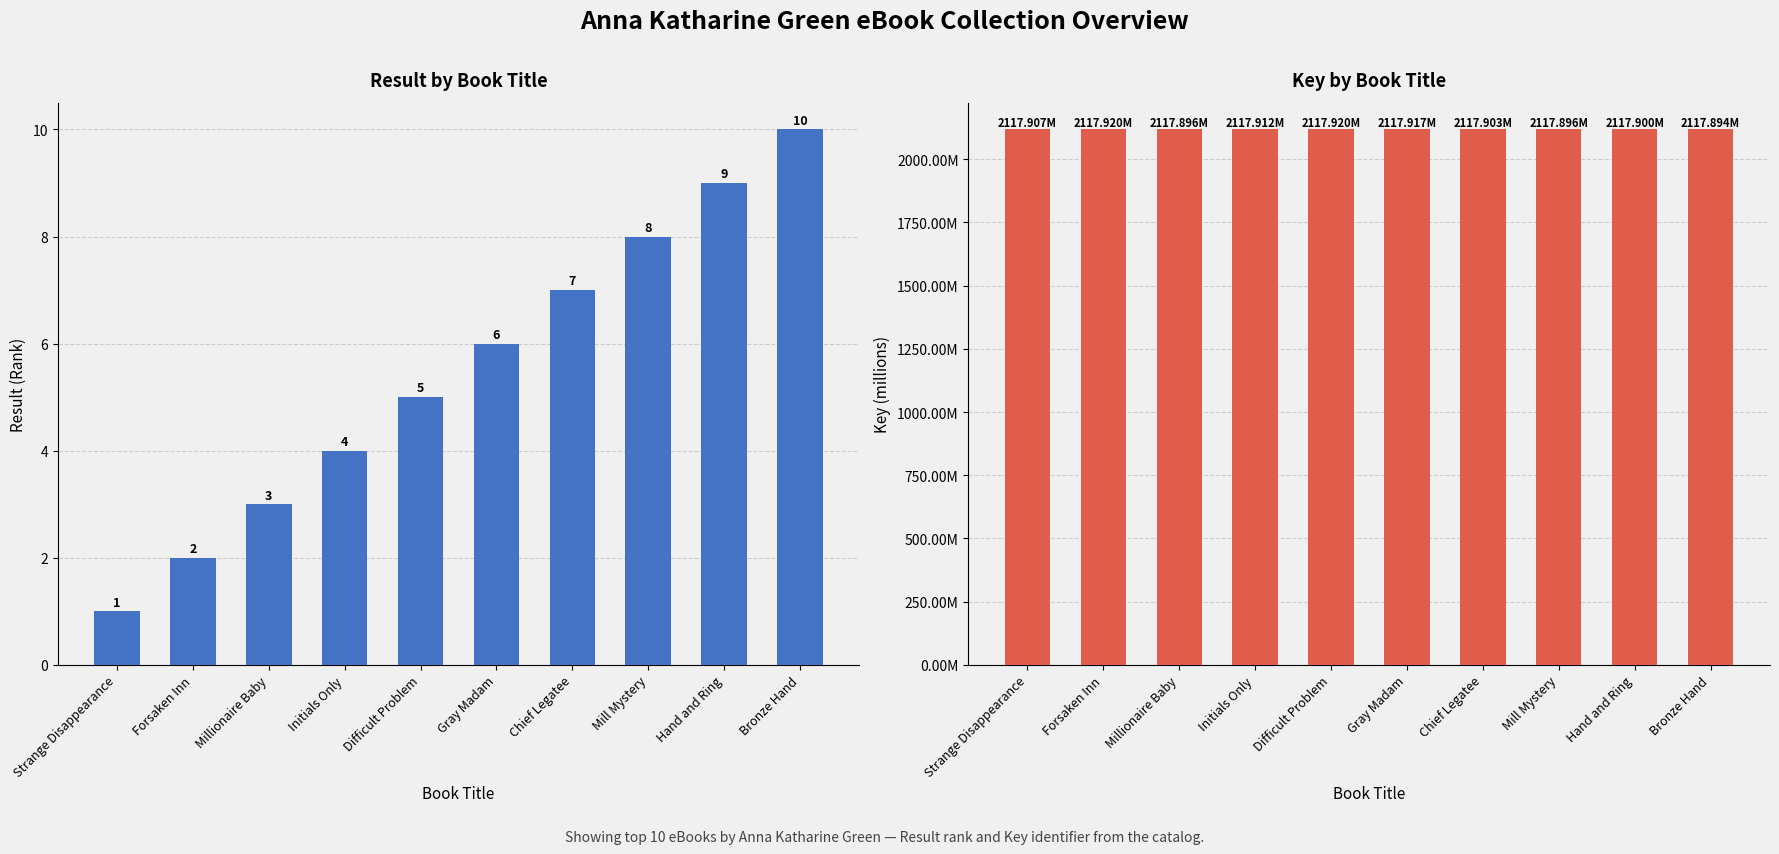

Rank the series by their average value, from highest to lowest.

Key, Result